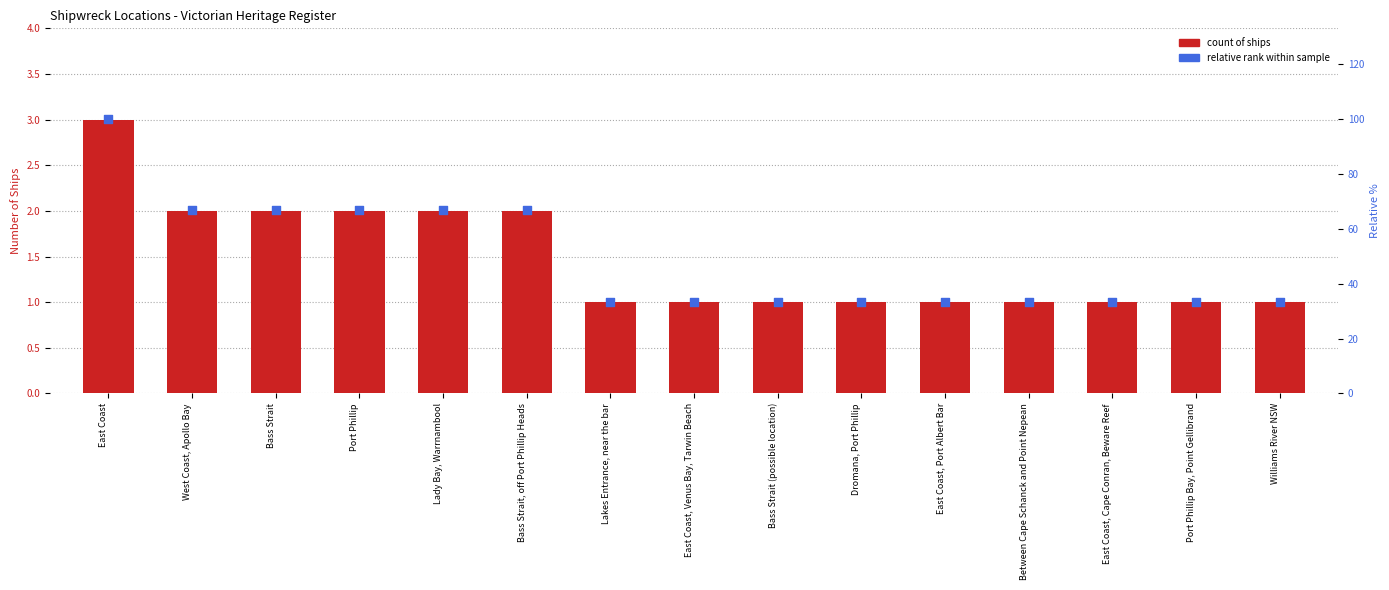

Which series has the largest Y range (max minus min)?

Relative rank within sample